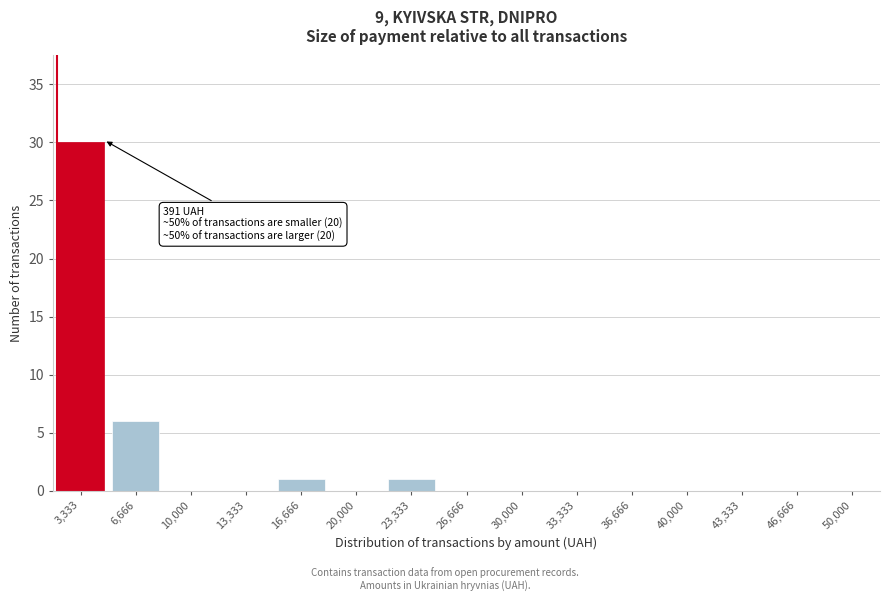

Reading left to right, transcribe all the data shown in this chart.

3,333=30	6,666=6	10,000=0	13,333=0	16,666=1	20,000=0	23,333=1	26,666=0	30,000=0	33,333=0	36,666=0	40,000=0	43,333=0	46,666=0	50,000=0